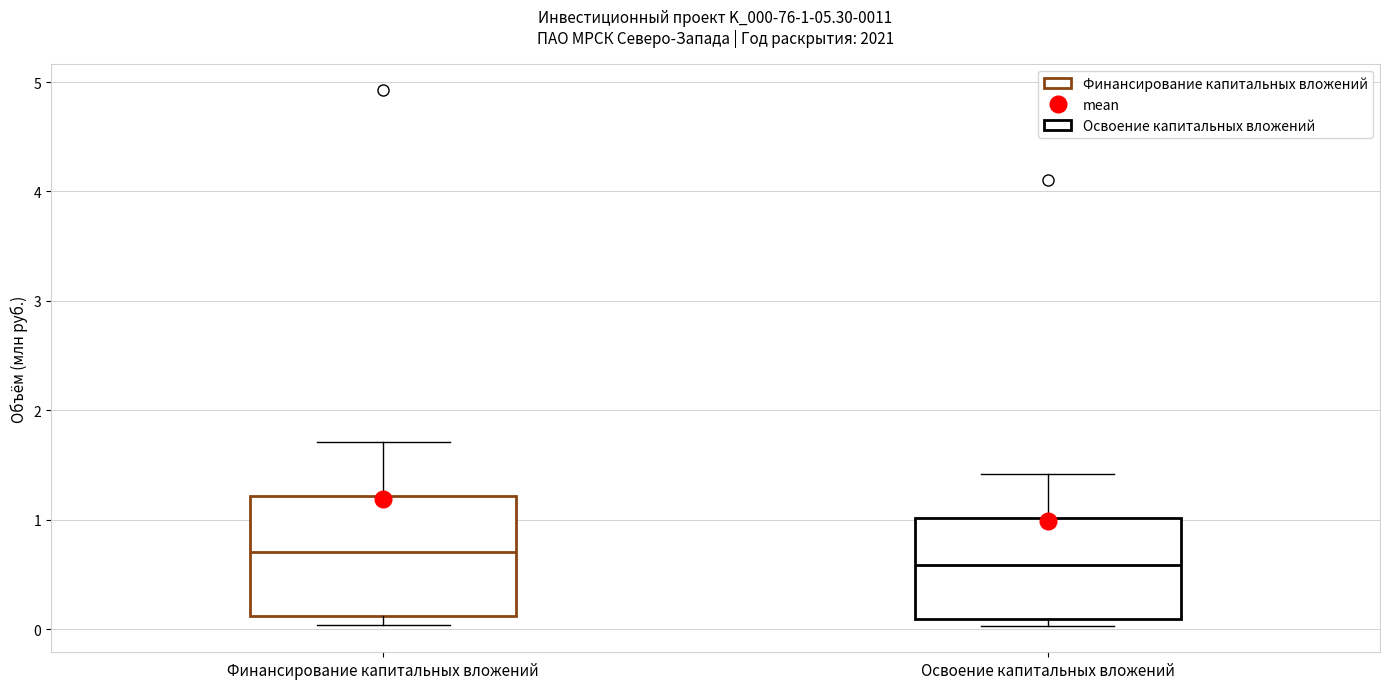

Which box has the lowest median line?

Освоение капитальных вложений